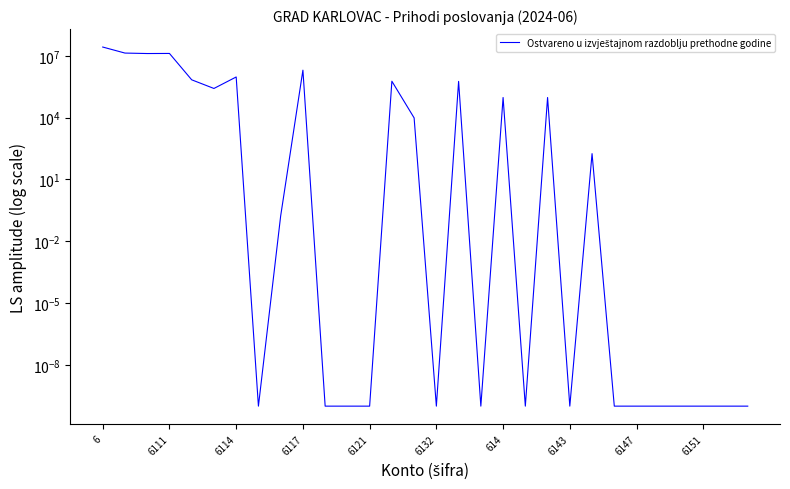

What is the change in value from 11 to 13?

+583528.8